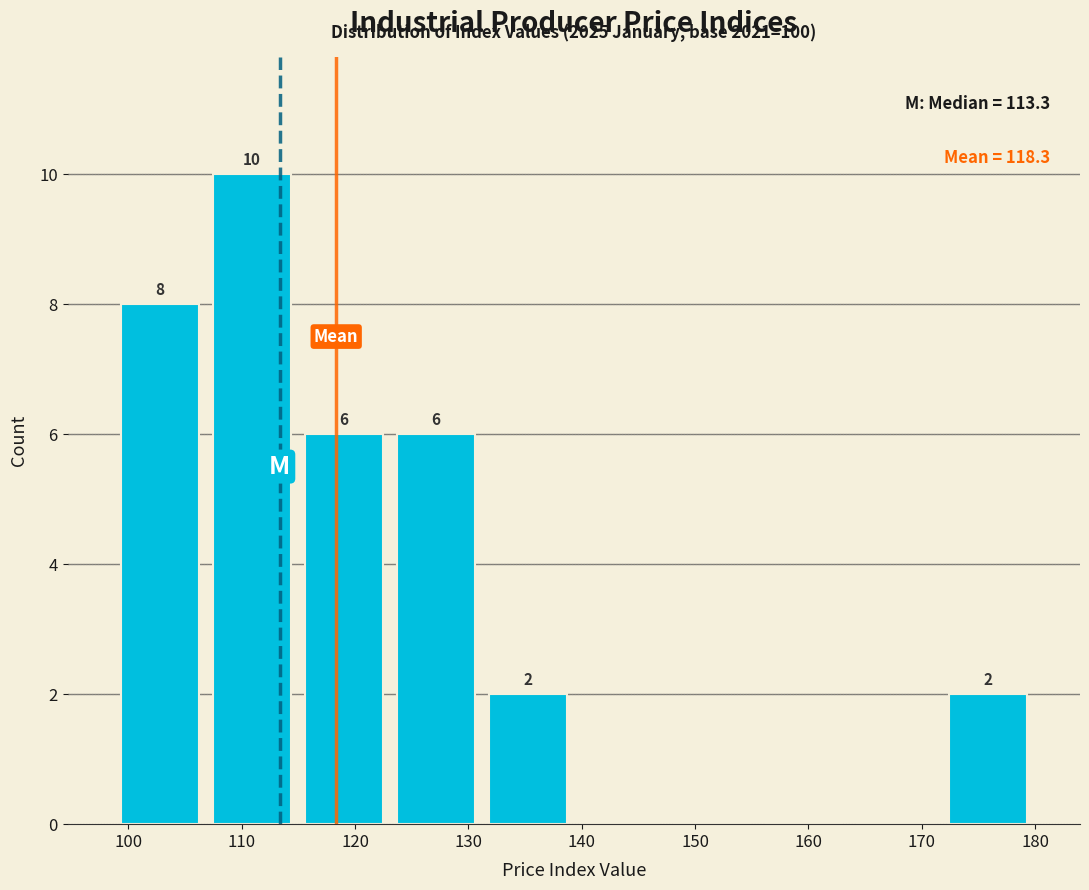

Which range on the x-axis has the tallest bar?

107 to 115